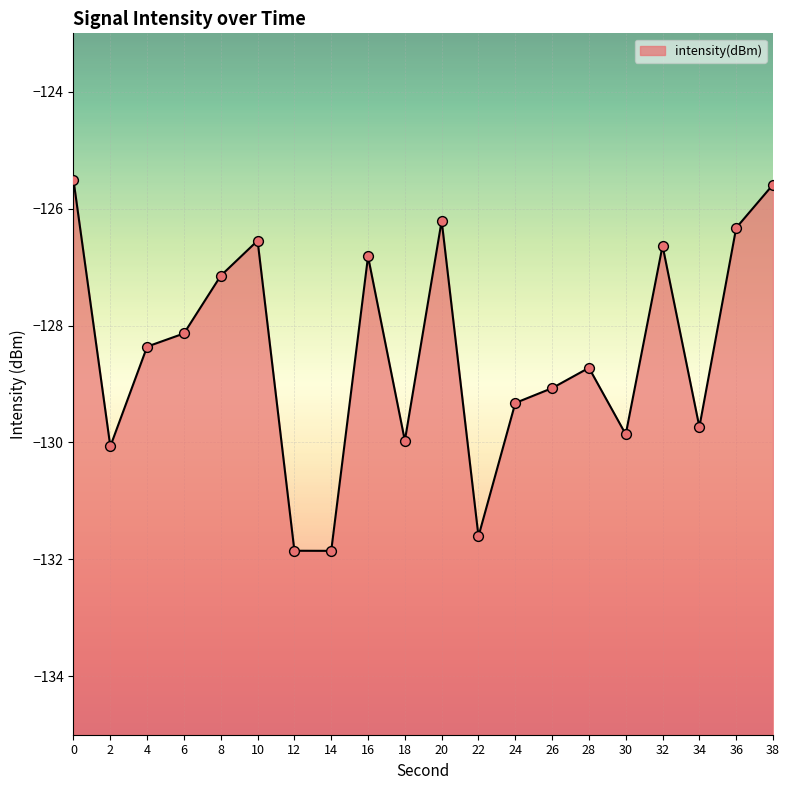

What is the change in value from 26 to 36?

+2.7